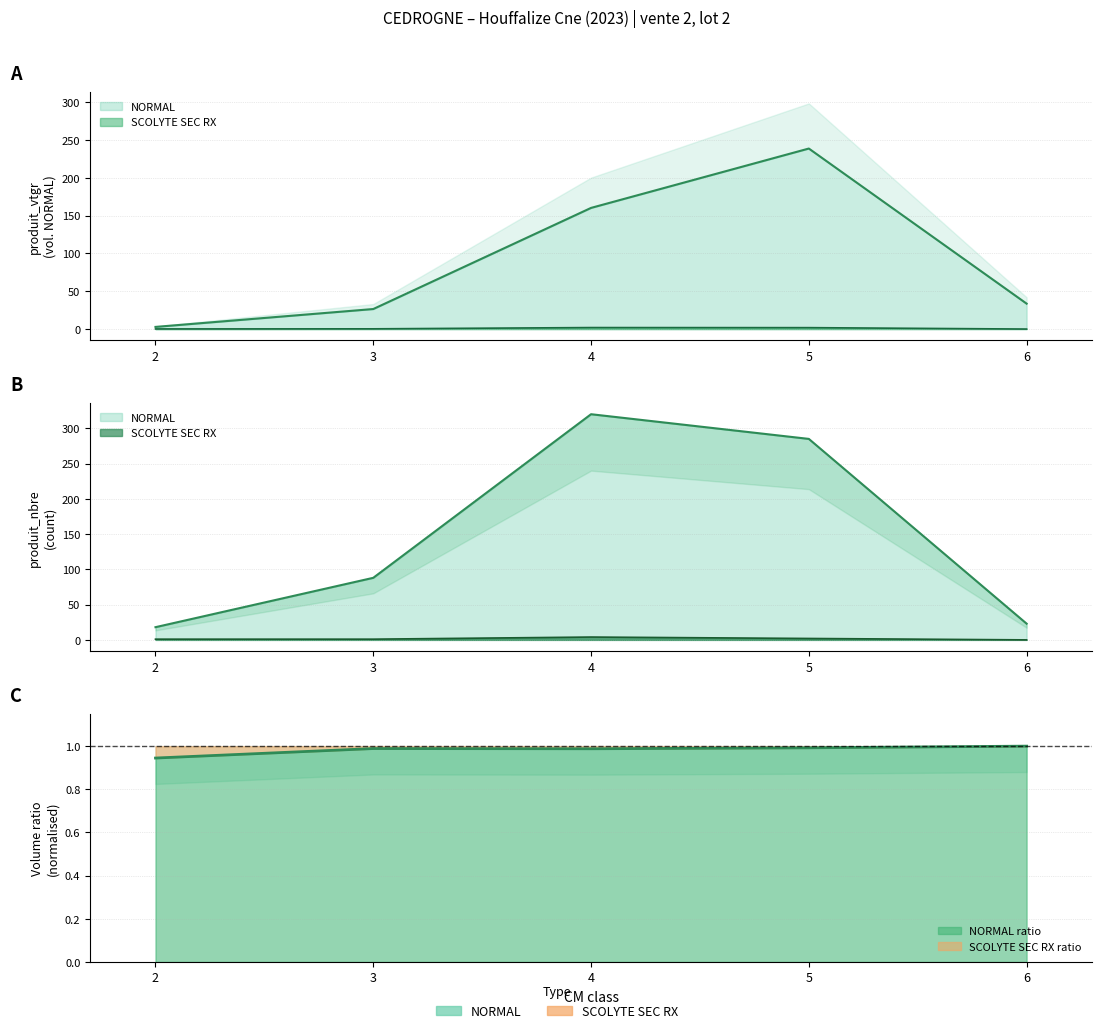

At which category is the sum across all series the highest?

5